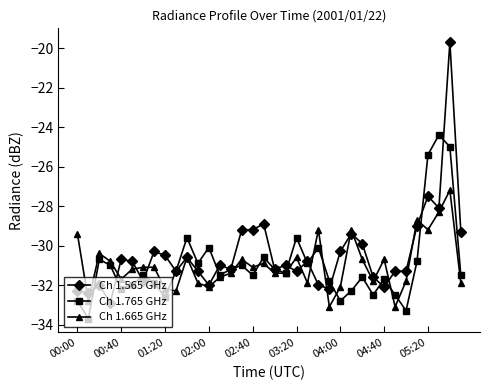

What is the maximum value for Ch 1.665 GHz?

-27.2